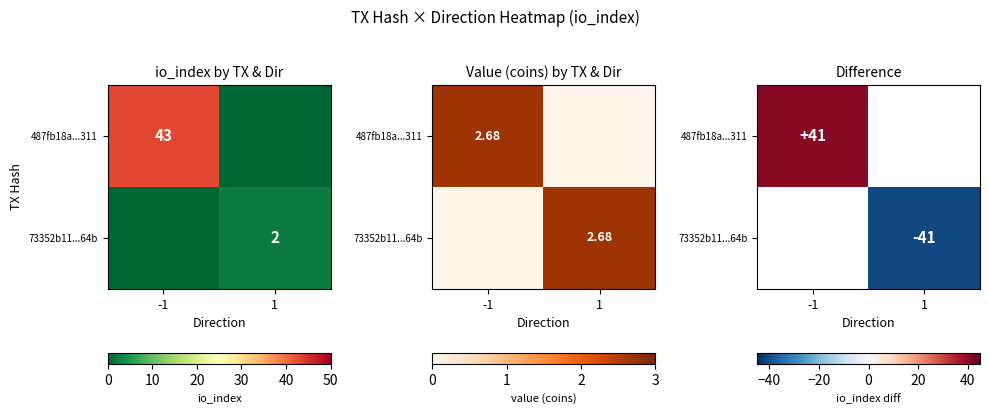

At 1, list the series in order from largest to smallest.

487fb18a...311, 73352b11...64b